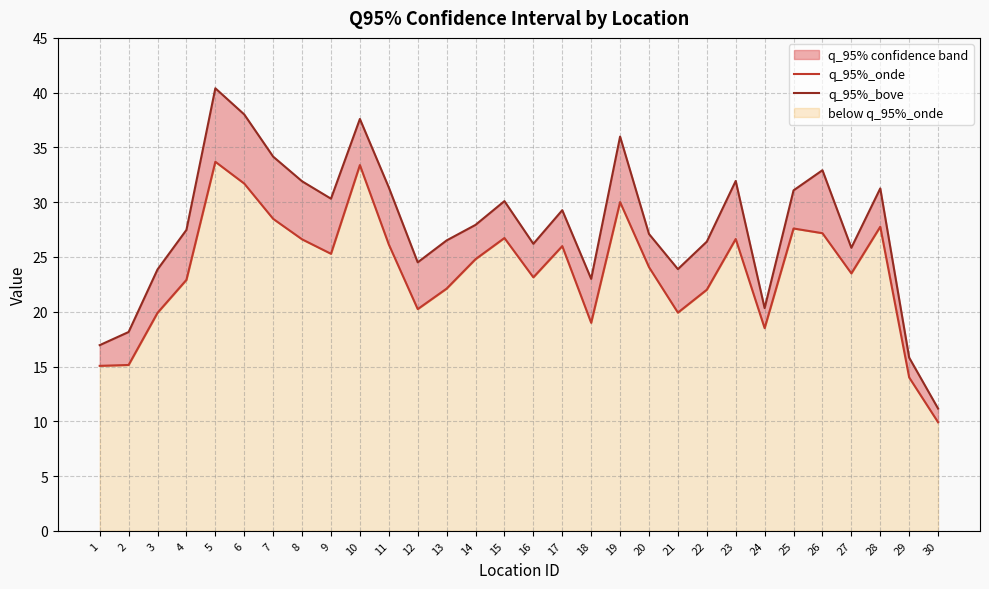

What is the value of the q_95%_bove point at the 16th from the left?

26.2